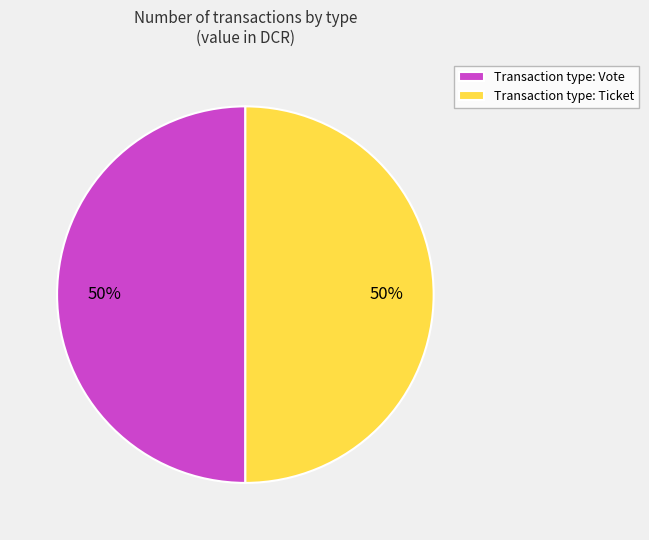

To the nearest percent, what is the combined percentage of Transaction type: Vote and Transaction type: Ticket?

100%